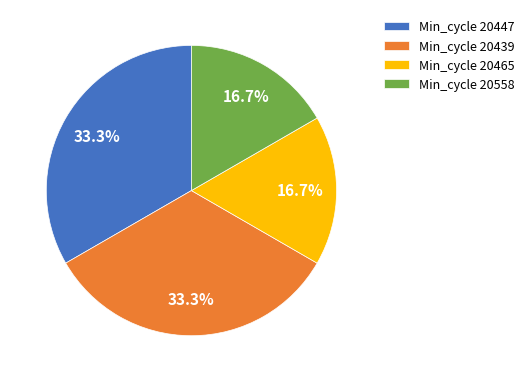

Is there a majority slice in this chart?

No